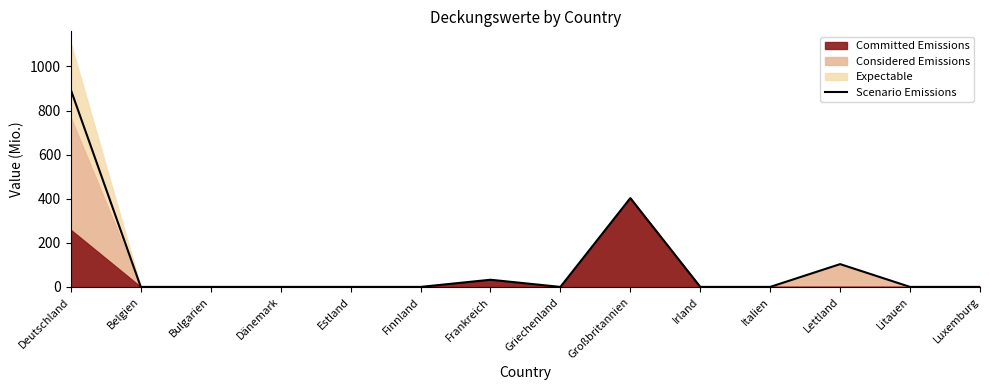

Approximately how many times larger is the value at Großbritannien compared to Deutschland?

0.5